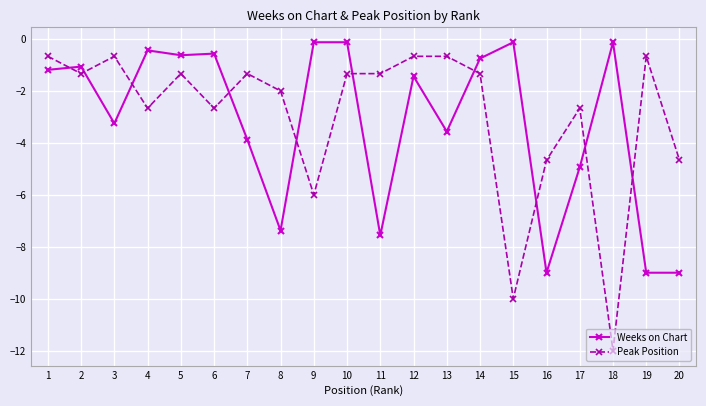

Rank the series by their maximum value, from highest to lowest.

Weeks on Chart, Peak Position